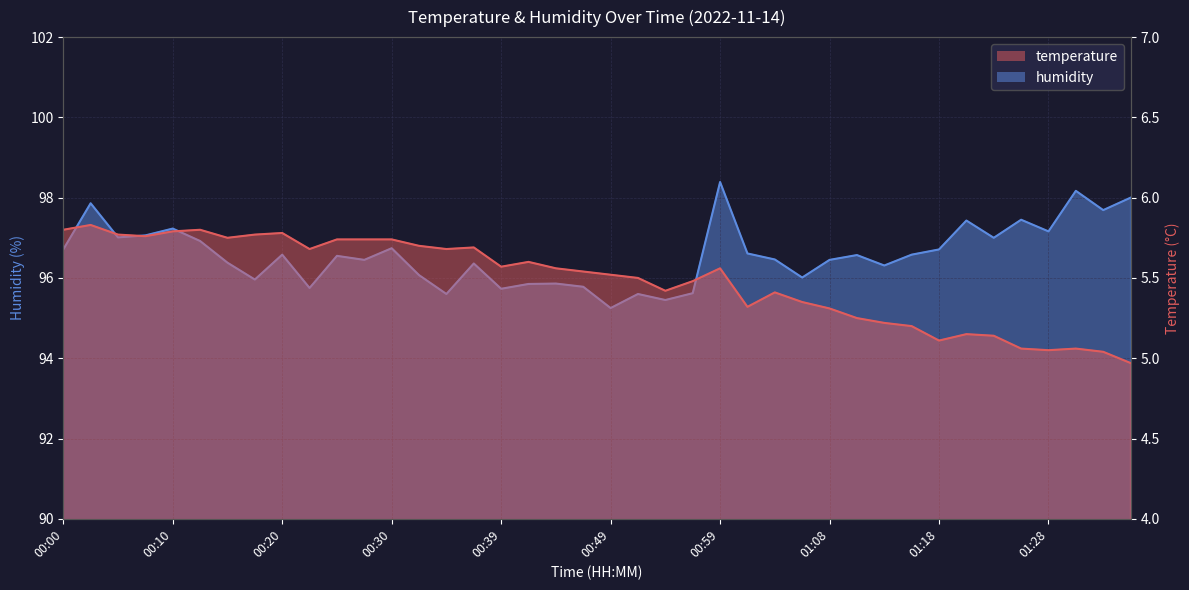

At how many categories does at least one series exceed 41?

40